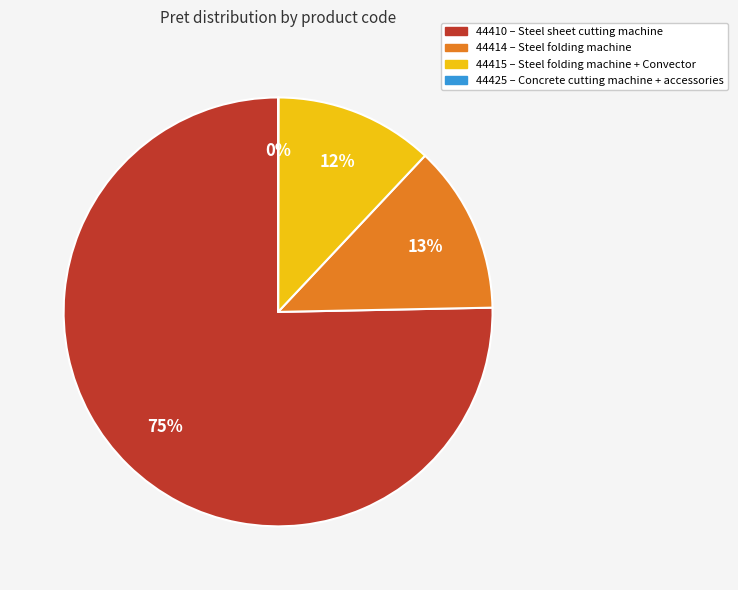

To the nearest percent, what is the difference between the largest and smallest slice percentages?

75%